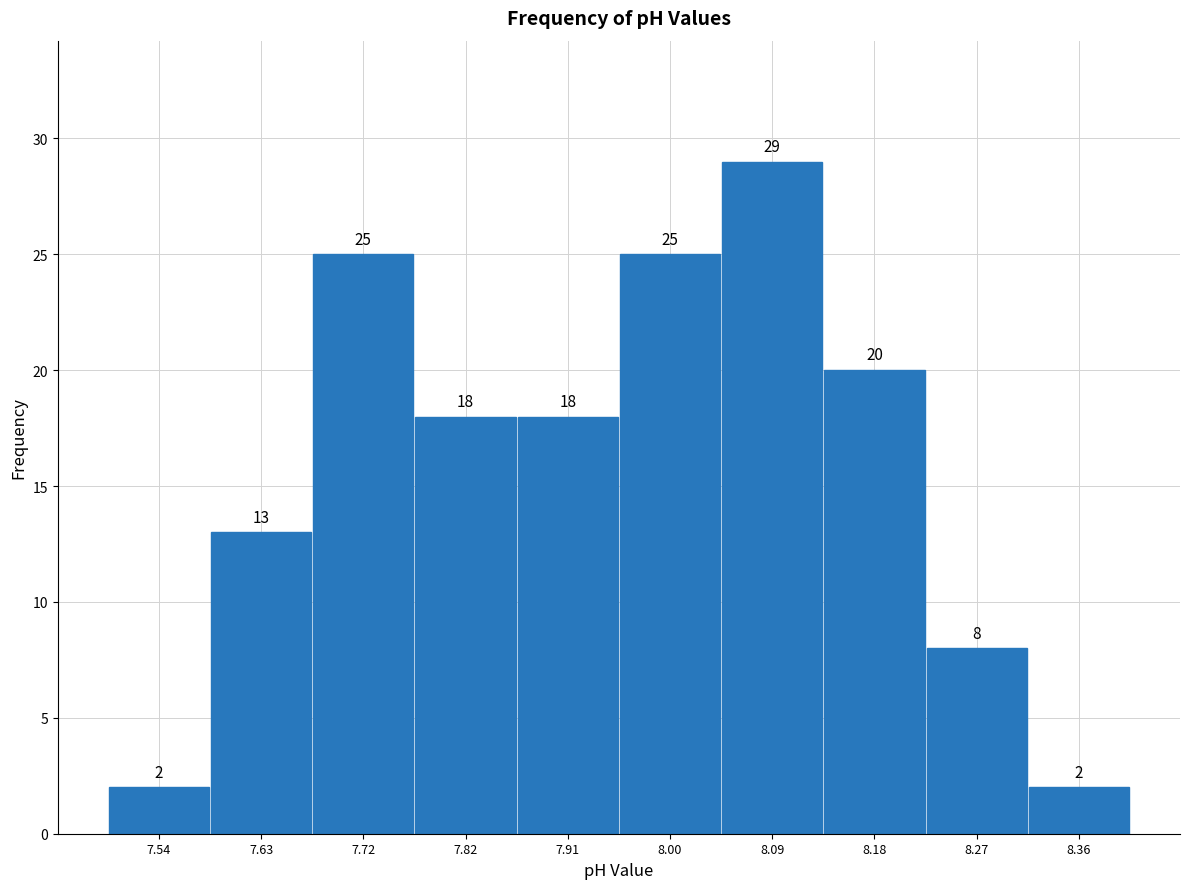

Over which range of the x-axis is the bar tallest?

8.04 to 8.13